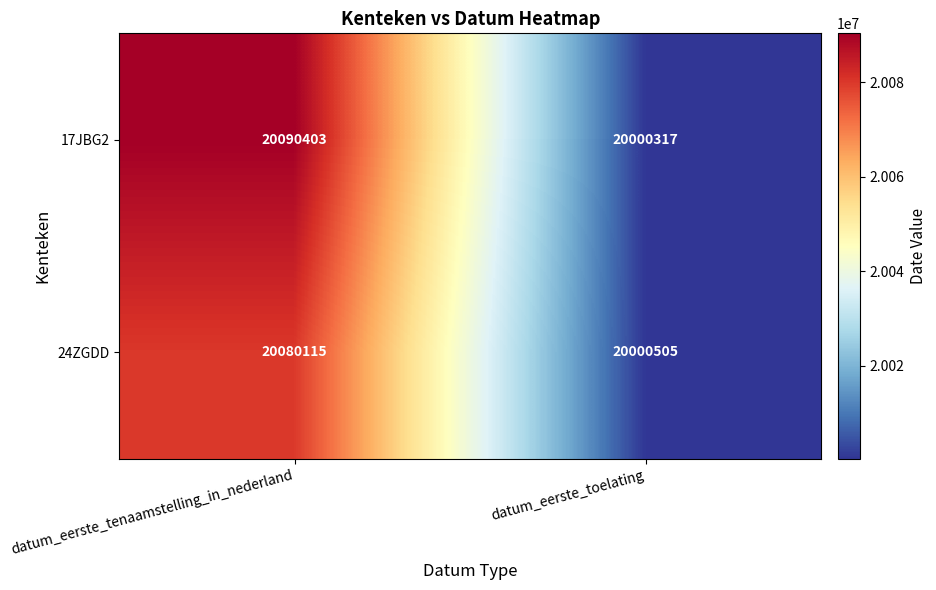

What is the difference between the 24ZGDD values at datum_eerste_toelating and datum_eerste_tenaamstelling_in_nederland?

79610